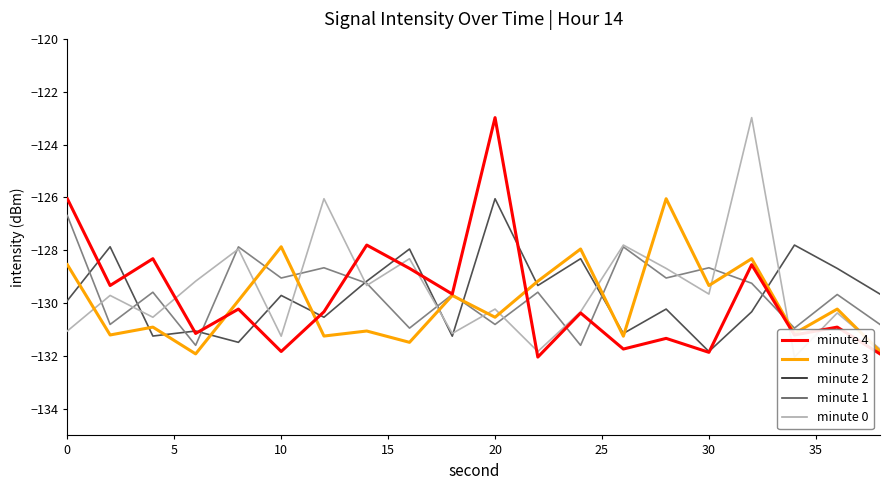

True or false: minute 2 and minute 3 cross at least once.

True